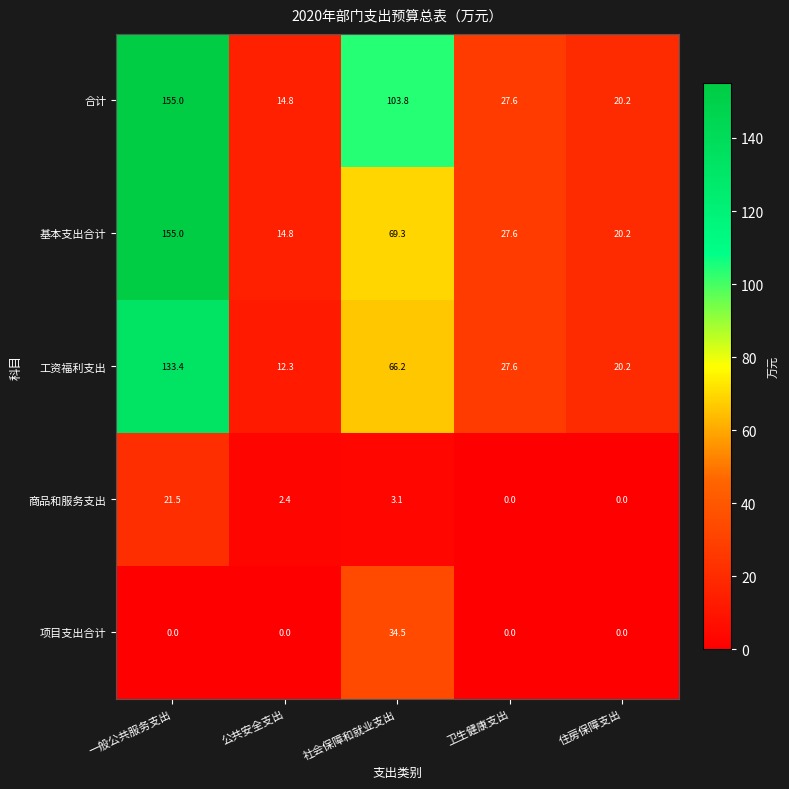

Count the number of categories in the chart.

5